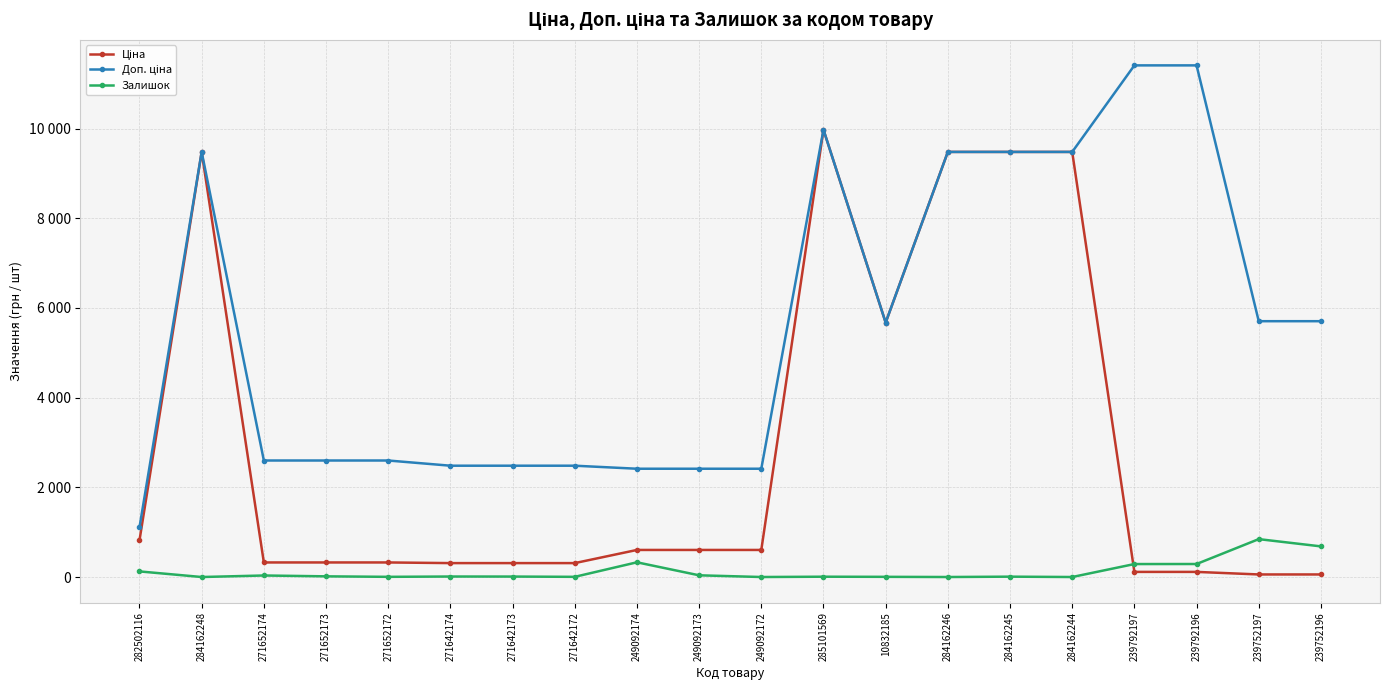

At which category is the sum across all series the highest?

285101569